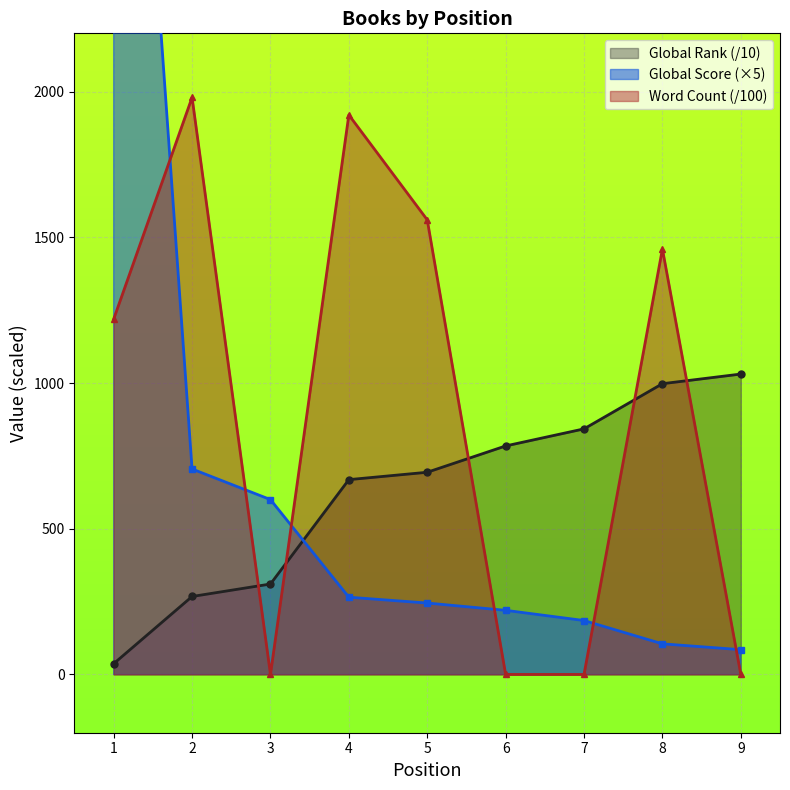

What is the maximum value for Word Count?

1980.0